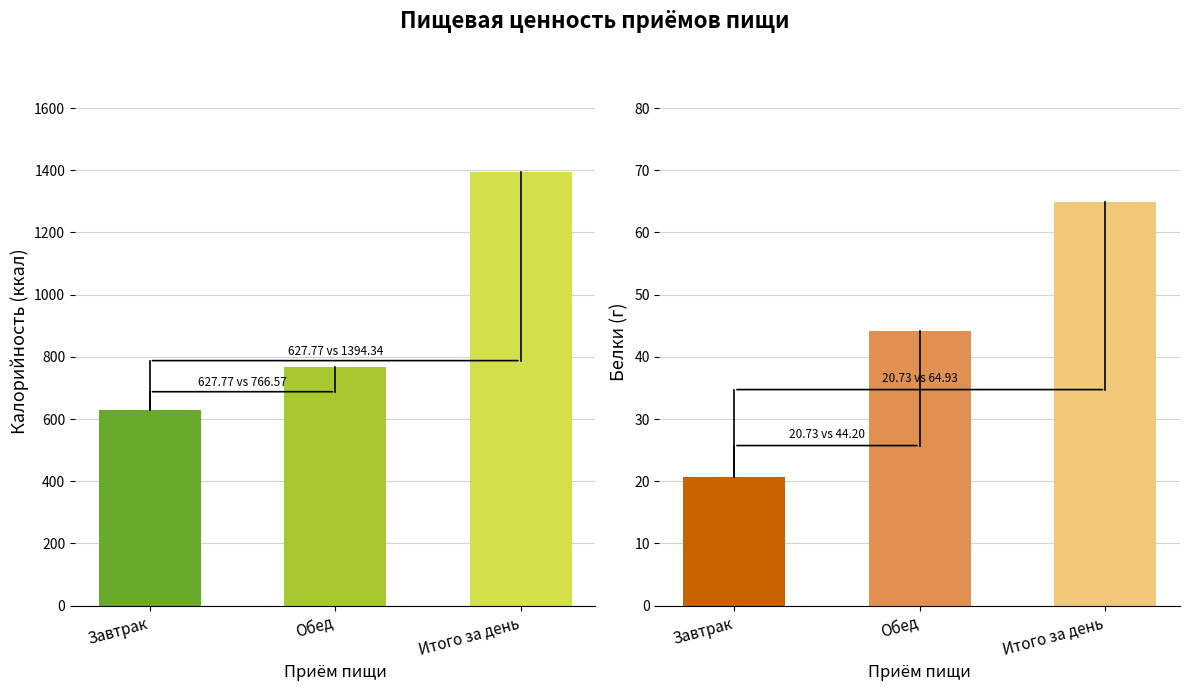

The value of Калорийность at Итого за день is 1394.3. True or false?

True